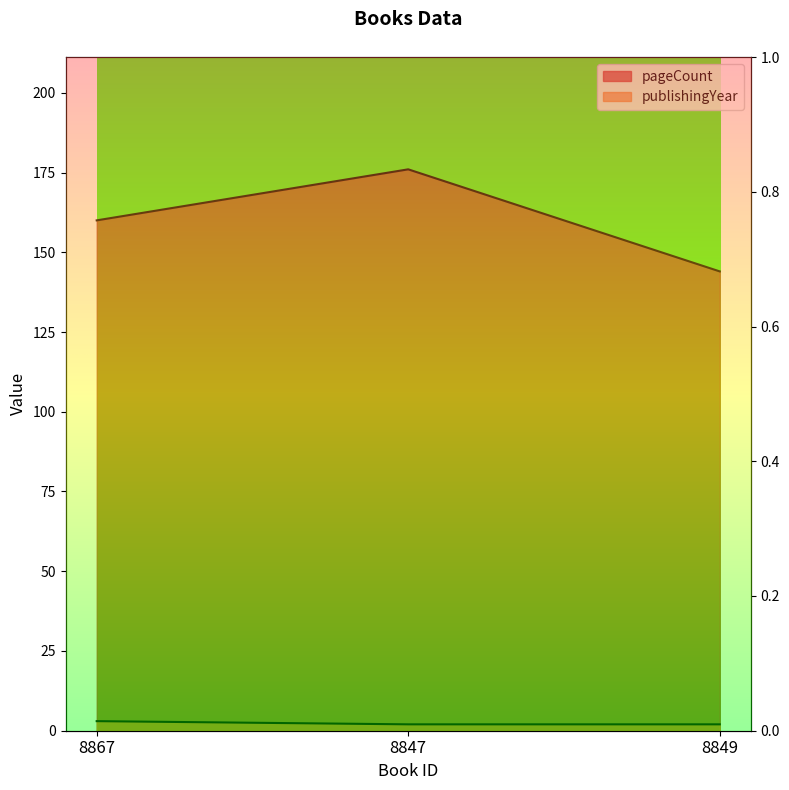

What is the average value of the publishingYear series?

2